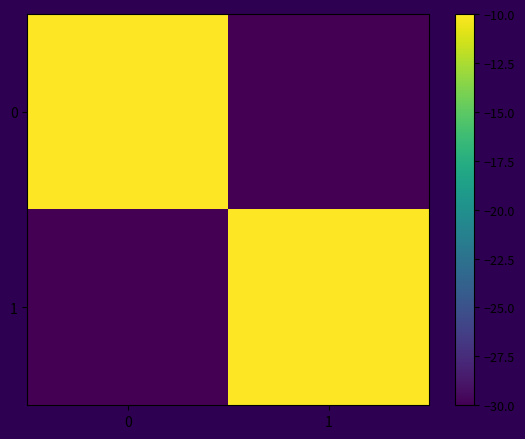

List the series in order of their peak value, lowest first.

0, 1